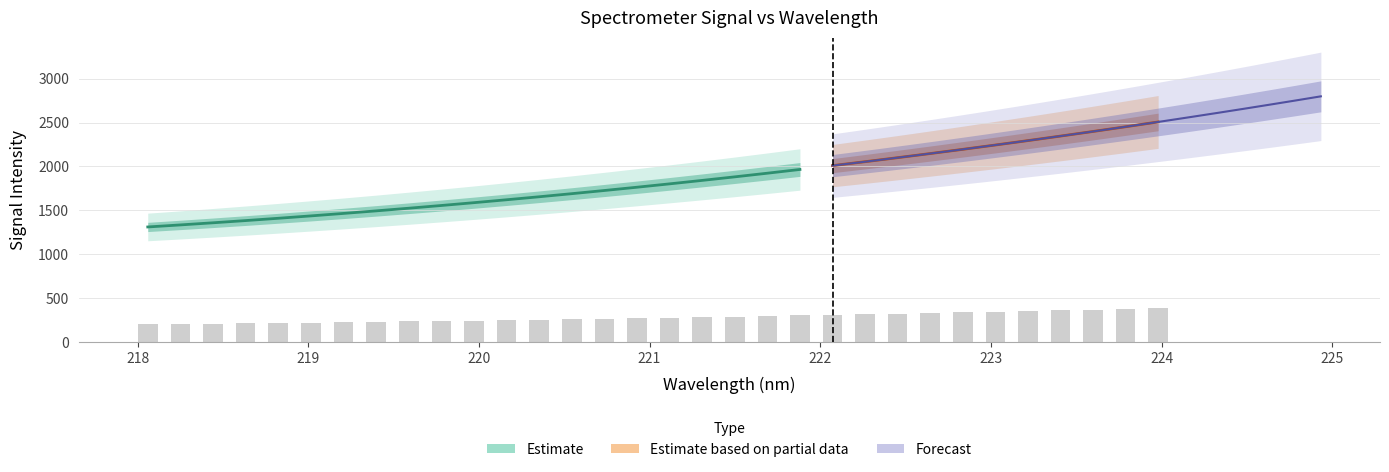

Does the chart contain any negative values?

No